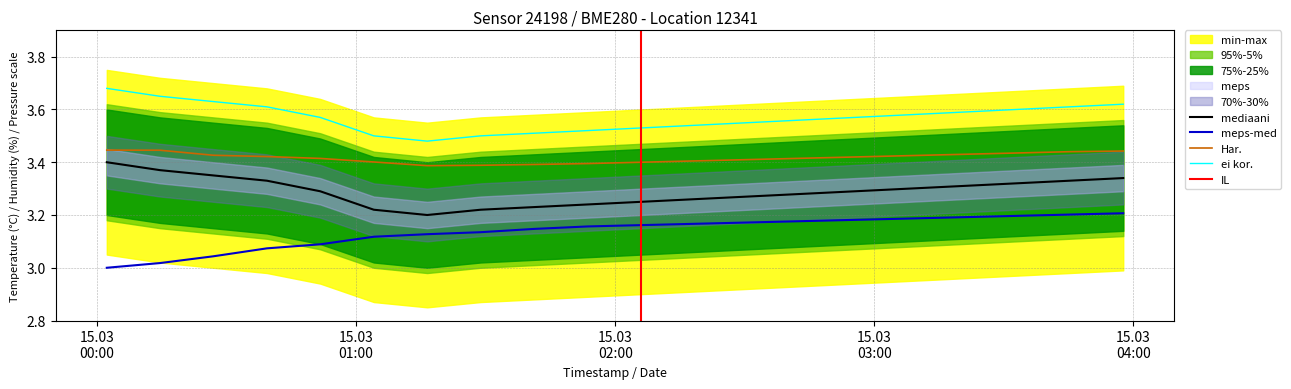

At which category is the sum across all series the highest?

2023-03-15T03:57:38